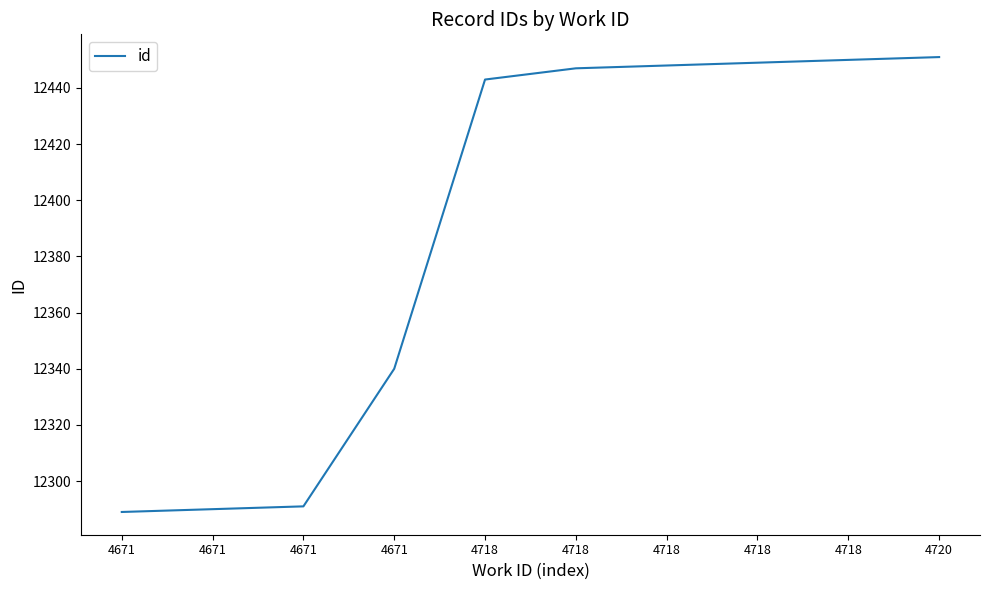

What is the difference between the maximum and minimum values?

162